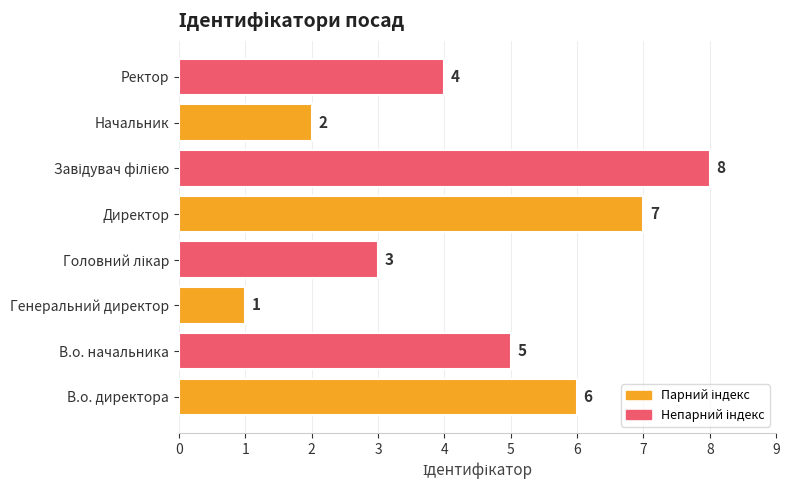

What is the difference between the values at Начальник and Директор?

5